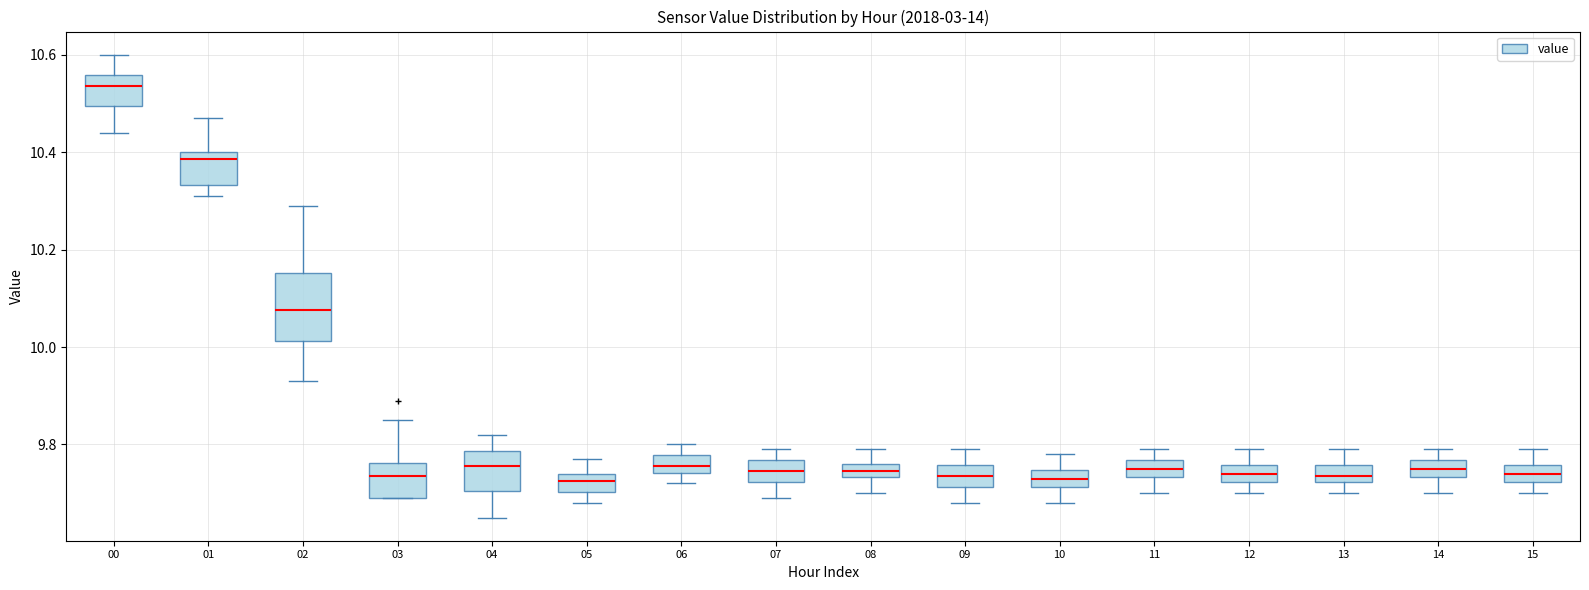

Which box is the tallest, from its lower edge to its upper edge?

02